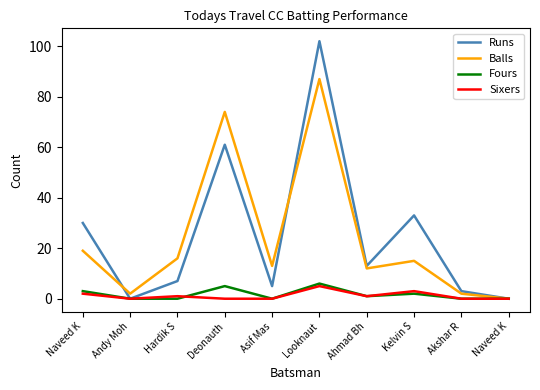

Between Naveed K and Looknaut, which series saw the biggest shift?

Runs